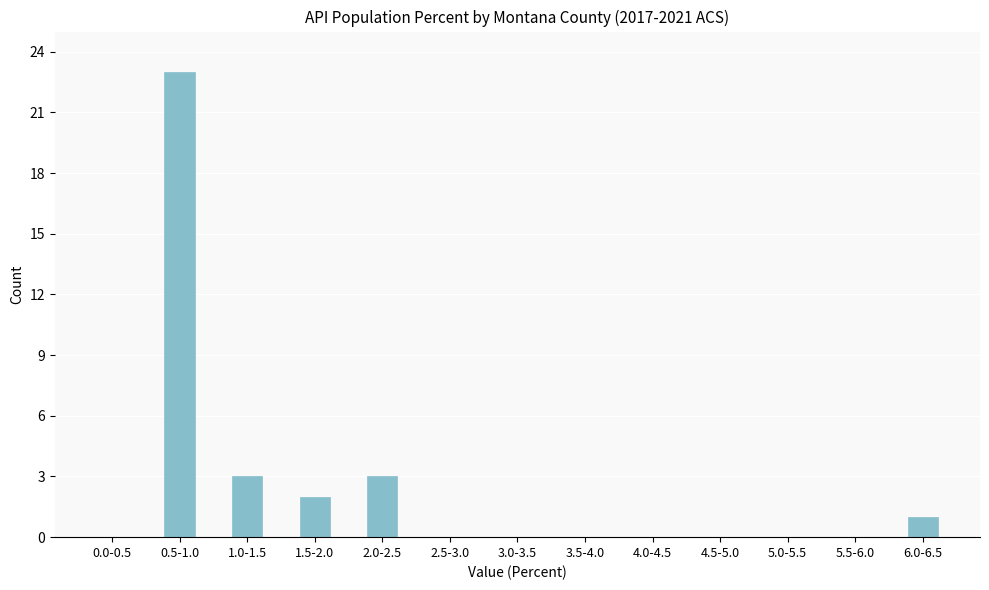

Reading left to right, transcribe all the data shown in this chart.

0.0-0.5=0	0.5-1.0=23	1.0-1.5=3	1.5-2.0=2	2.0-2.5=3	2.5-3.0=0	3.0-3.5=0	3.5-4.0=0	4.0-4.5=0	4.5-5.0=0	5.0-5.5=0	5.5-6.0=0	6.0-6.5=1